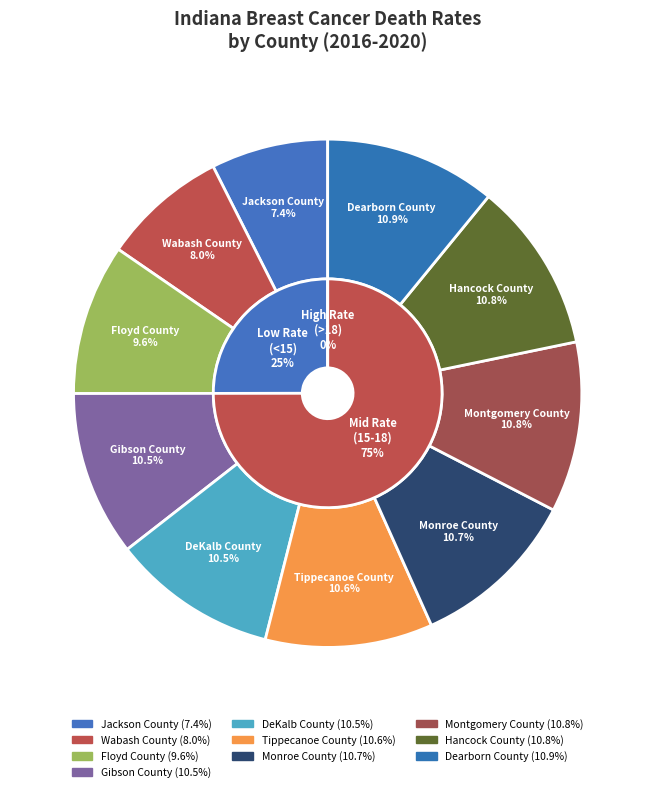

Count the number of slices in the pie.

10